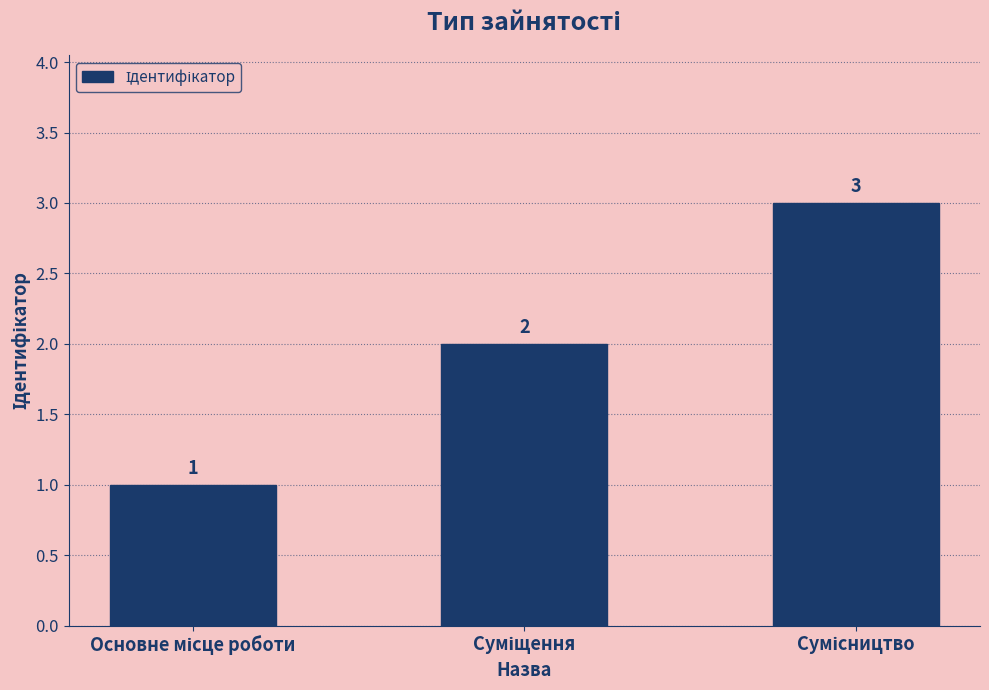

Count the number of categories in the chart.

3